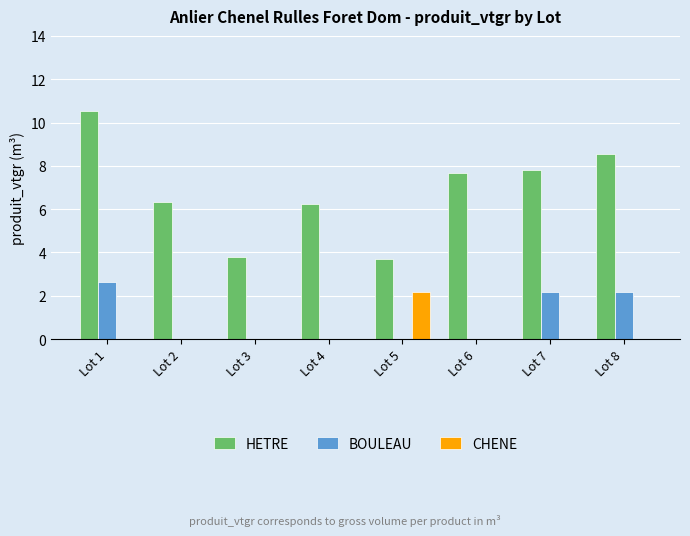

Are the bars grouped side by side (vs. stacked)?

Yes